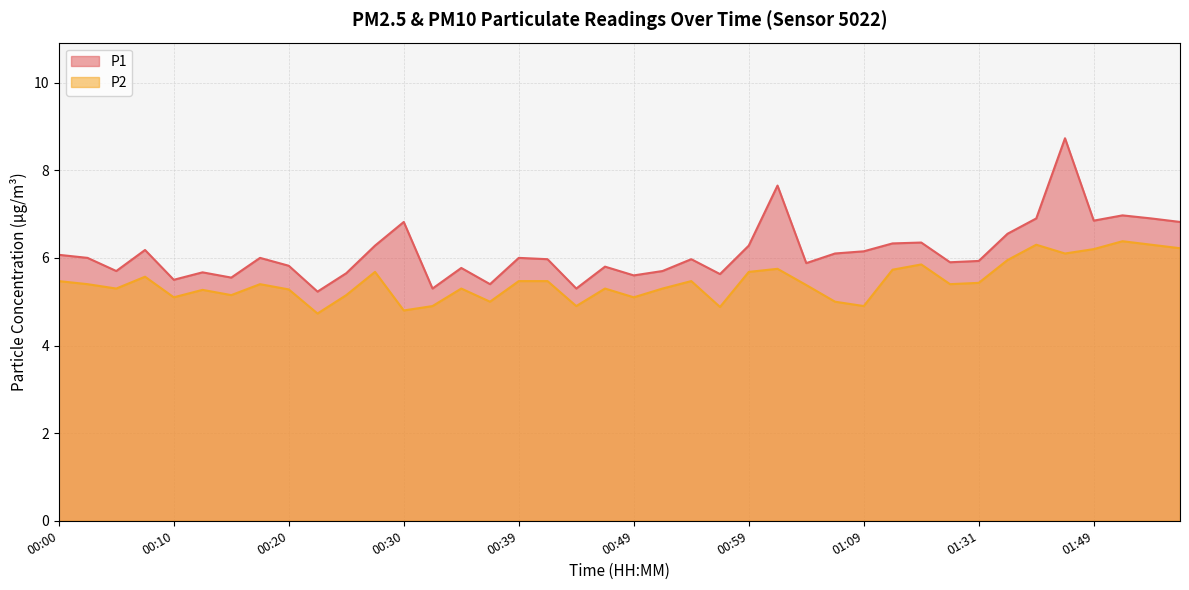

How many lines are shown in the chart?

2